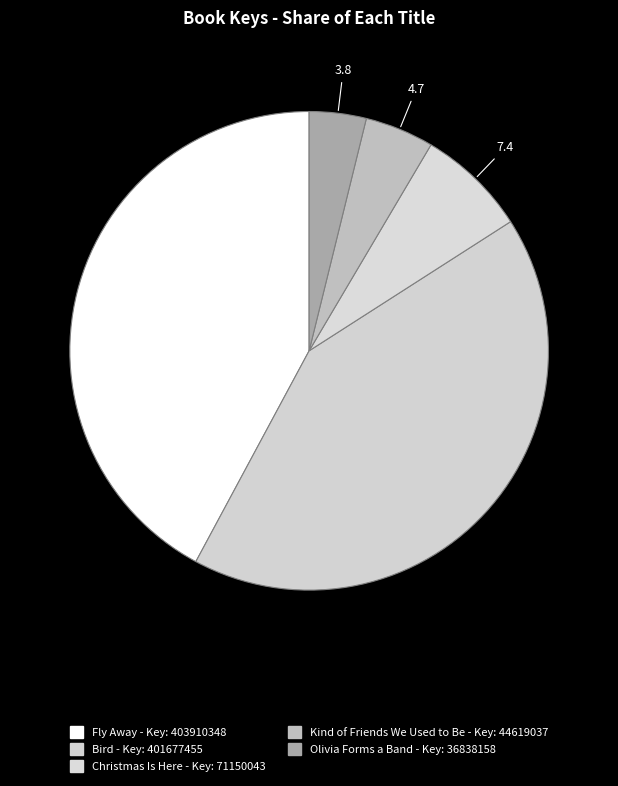

What is the ratio of the value at Fly Away to the value at Bird?

1.0